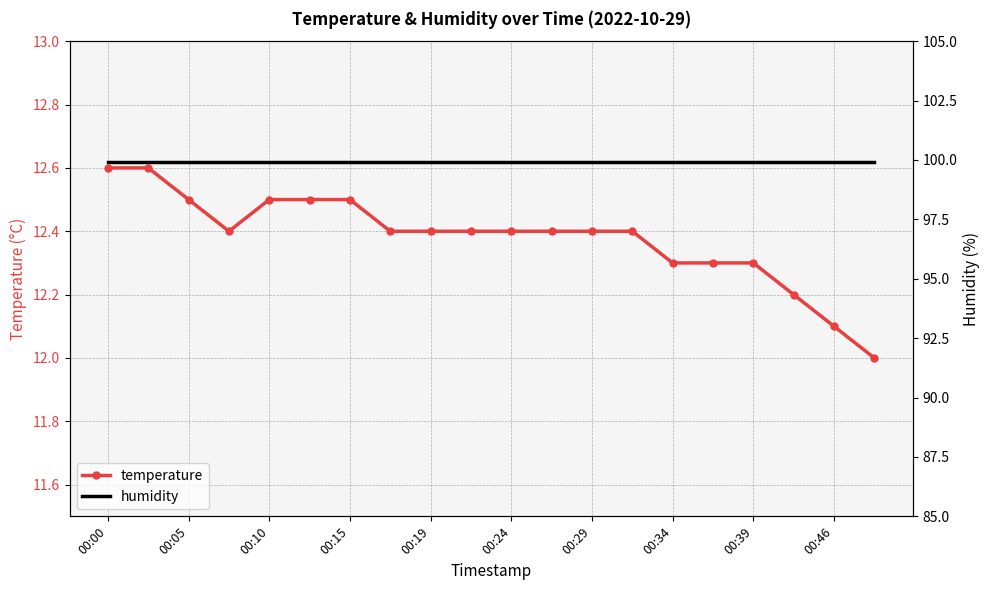

List the series in order of their overall mean, lowest first.

temperature, humidity